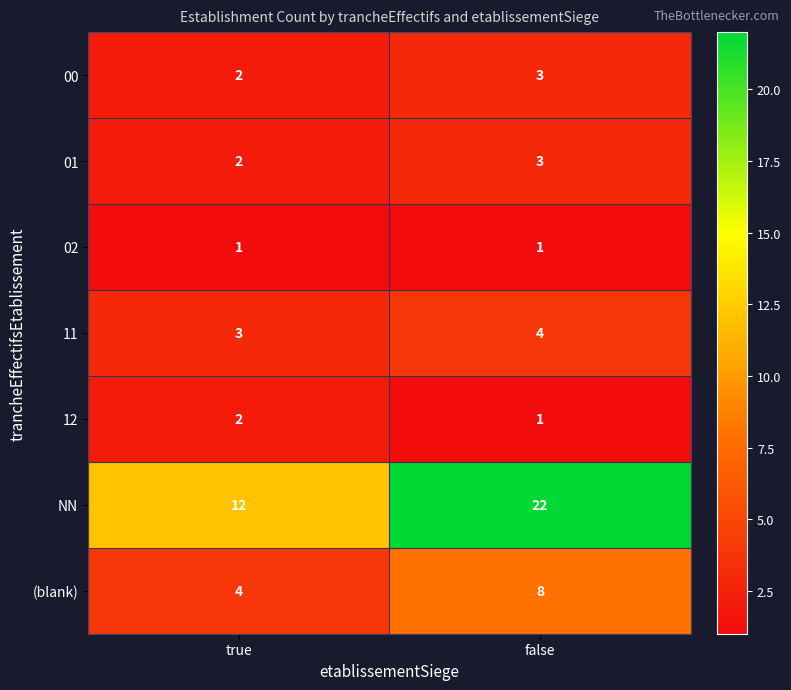

Where is 11 nearest to the value 3?

true